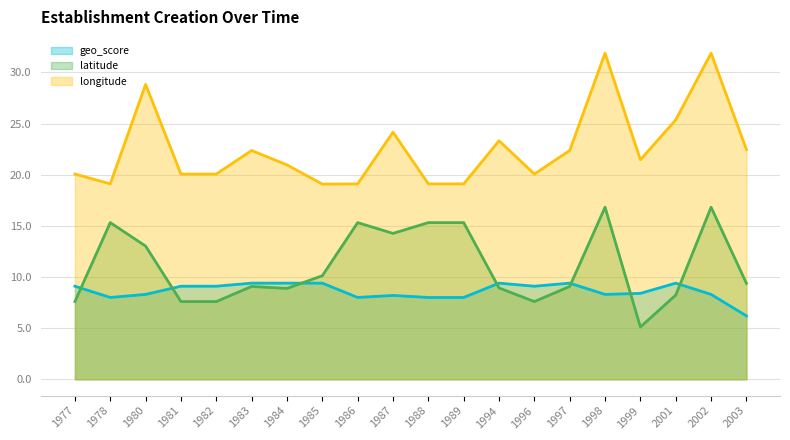

True or false: latitude and longitude intersect in this chart.

False